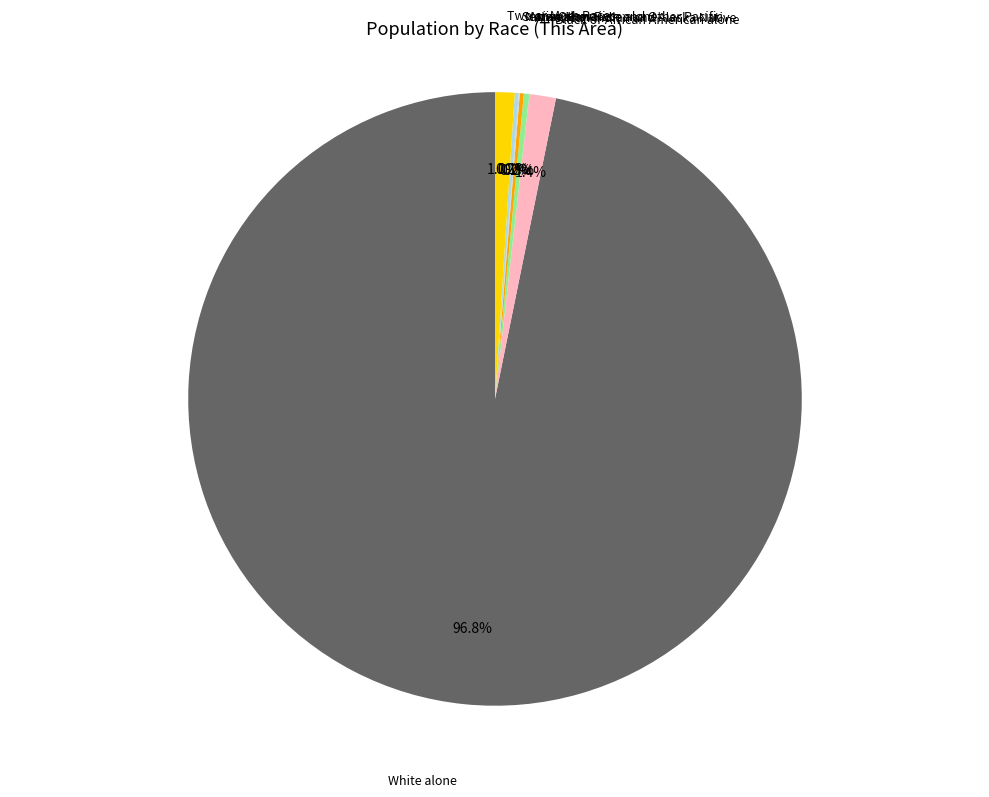

Is there a majority slice in this chart?

Yes